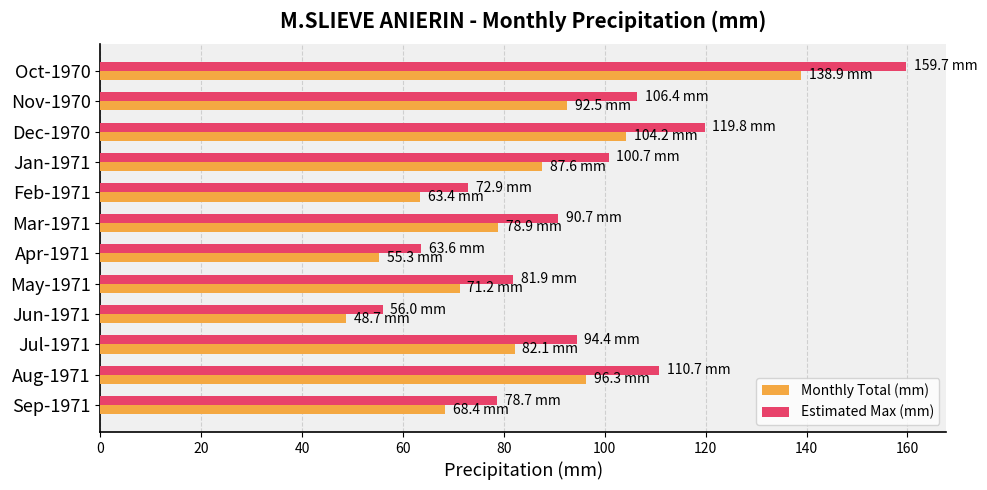

The Estimated Max (mm) series shows 63.6 at Apr-1971. True or false?

True